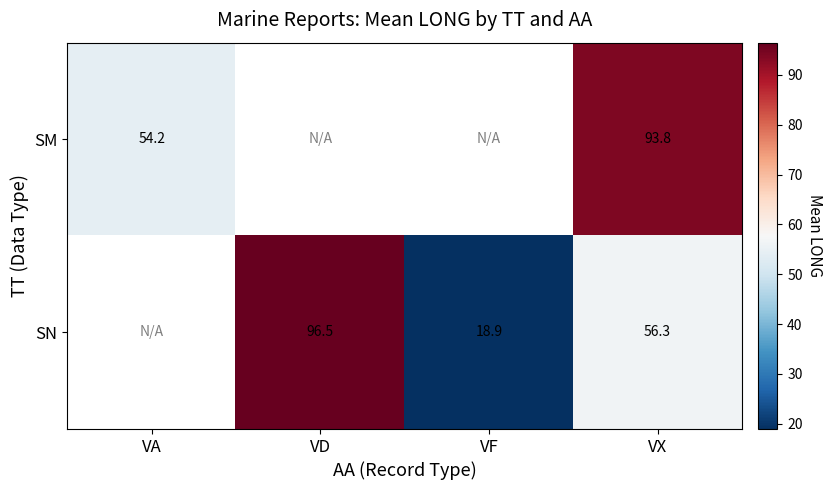

Is it true that SN equals 18.9 at VF?

True